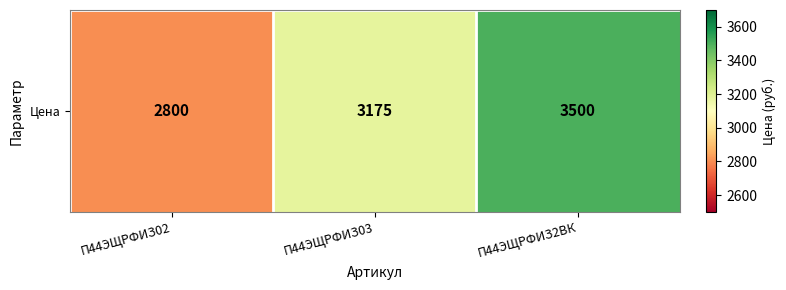

Count the values in the range 2800 to 3500.

3